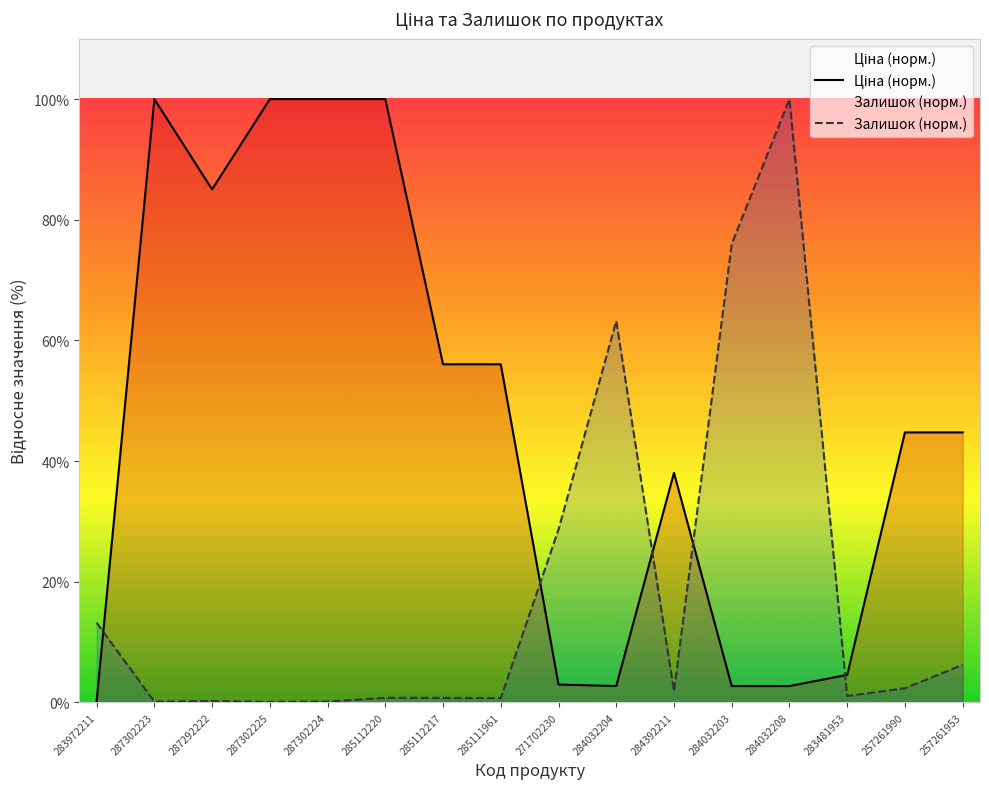

What is the difference between the highest and lowest values at 287292222?

84.8